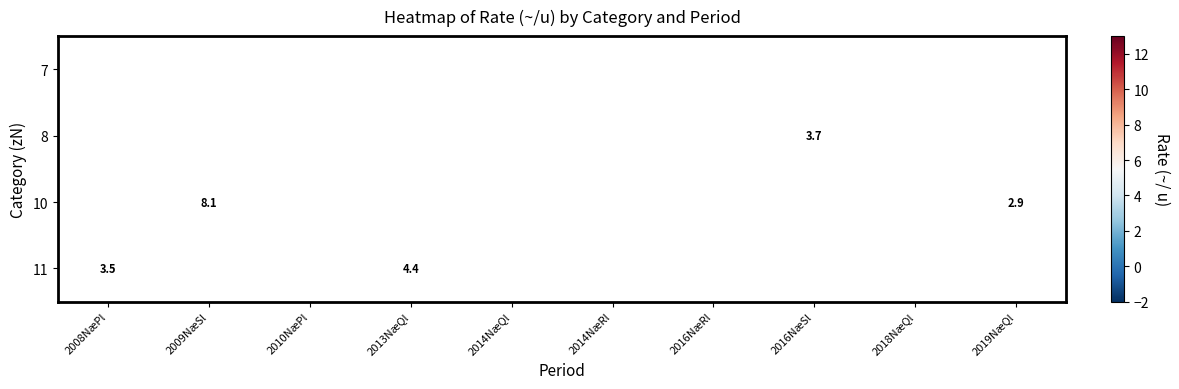

True or false: 10 has a value of 12.6 at 2016NæRl.

True